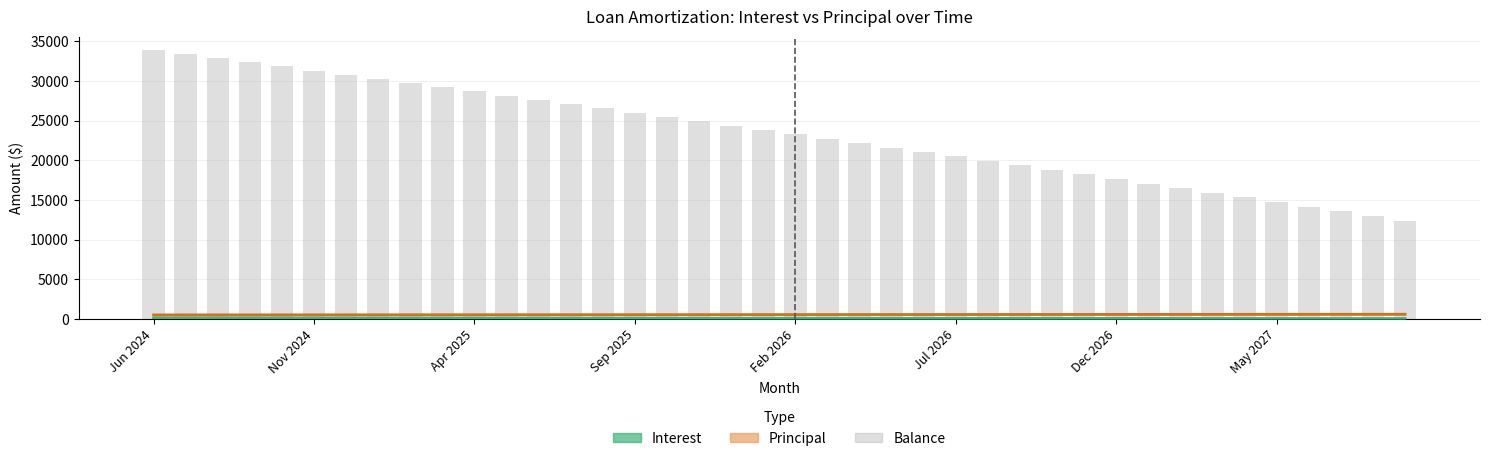

What is the difference between the maximum and minimum values in the Balance series?

21515.0